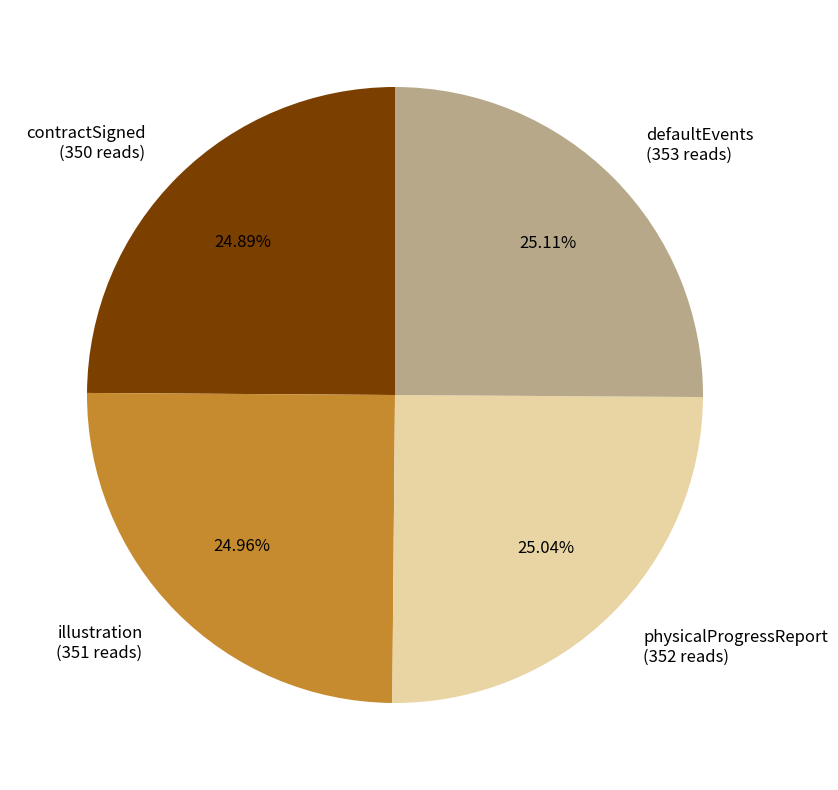

Does any single category account for the majority?

No